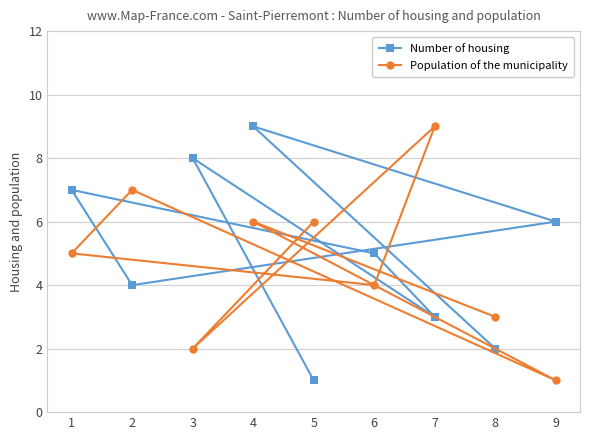

What is the difference between the Population of the municipality values at 7 and 8?

6